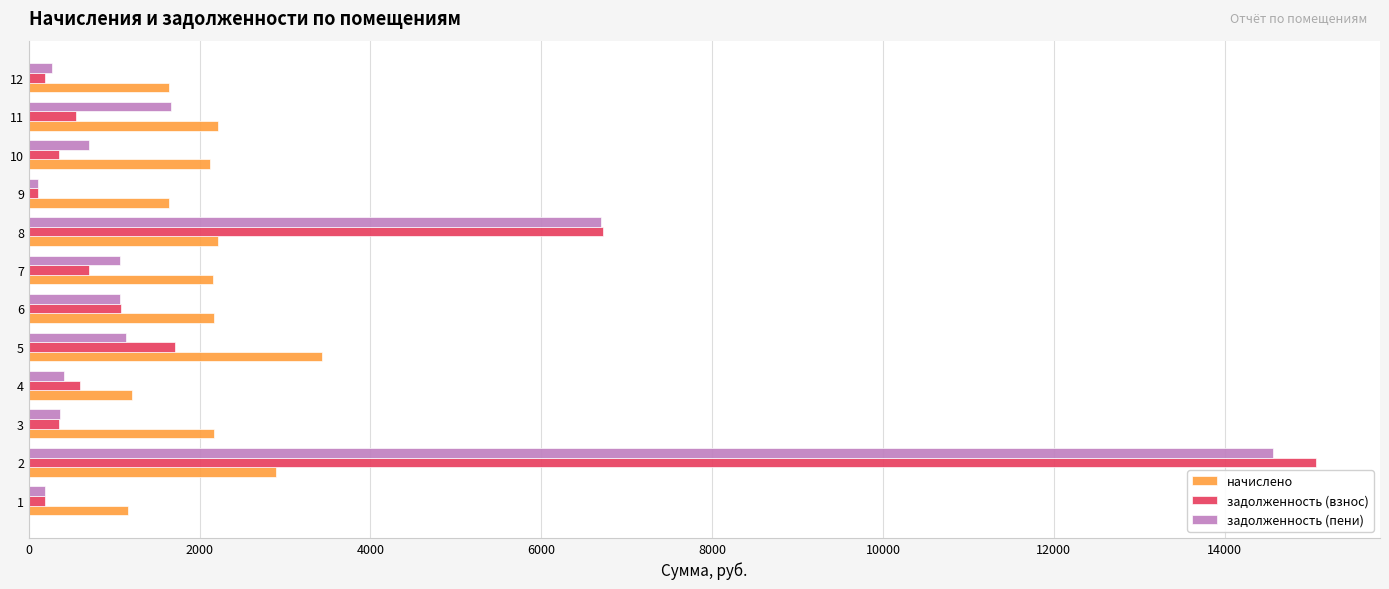

Which series changed the most between 5 and 12?

начислено